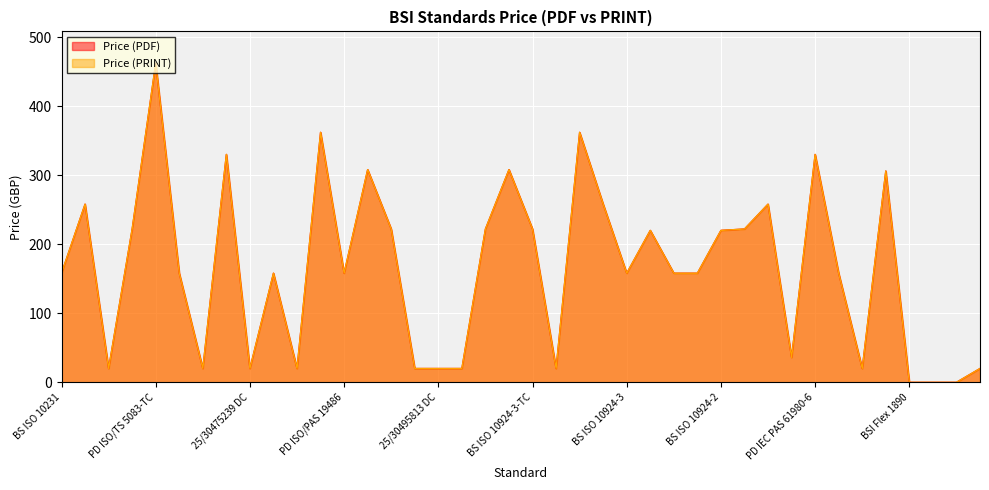

What is the difference between the Price (PDF) values at 25/30509127 DC and BS EN 16072-TC?

342